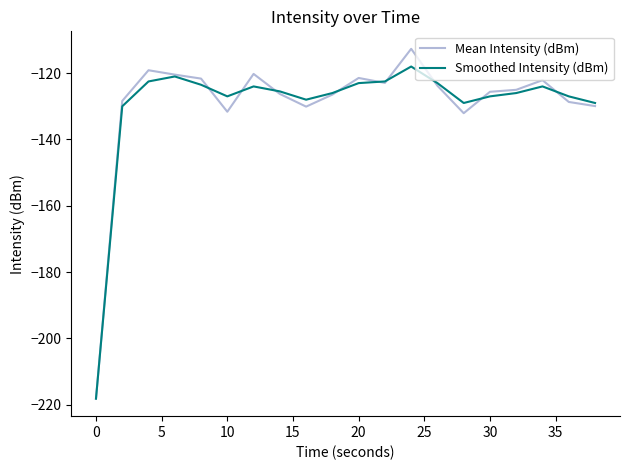

Rank the series by their maximum value, from highest to lowest.

Mean Intensity (dBm), Smoothed Intensity (dBm)